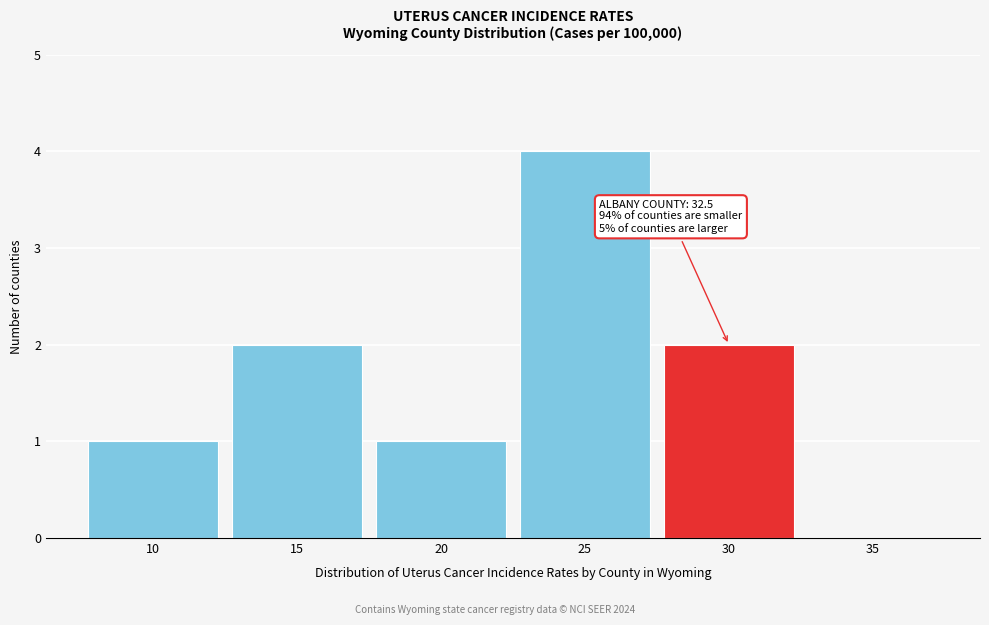

Reading right to left, transcribe all the data shown in this chart.

35=0	30=2	25=4	20=1	15=2	10=1